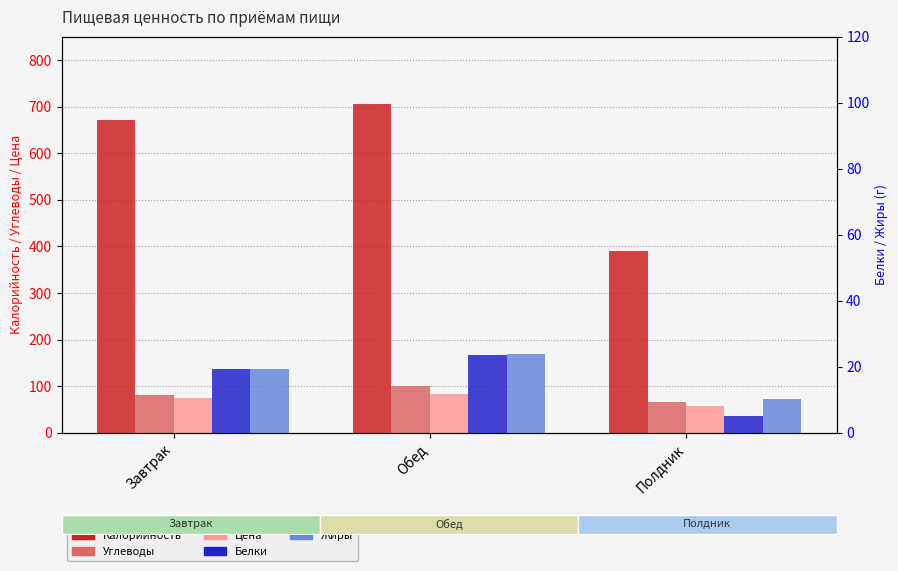

What is the total value across all series at Завтрак?

866.5